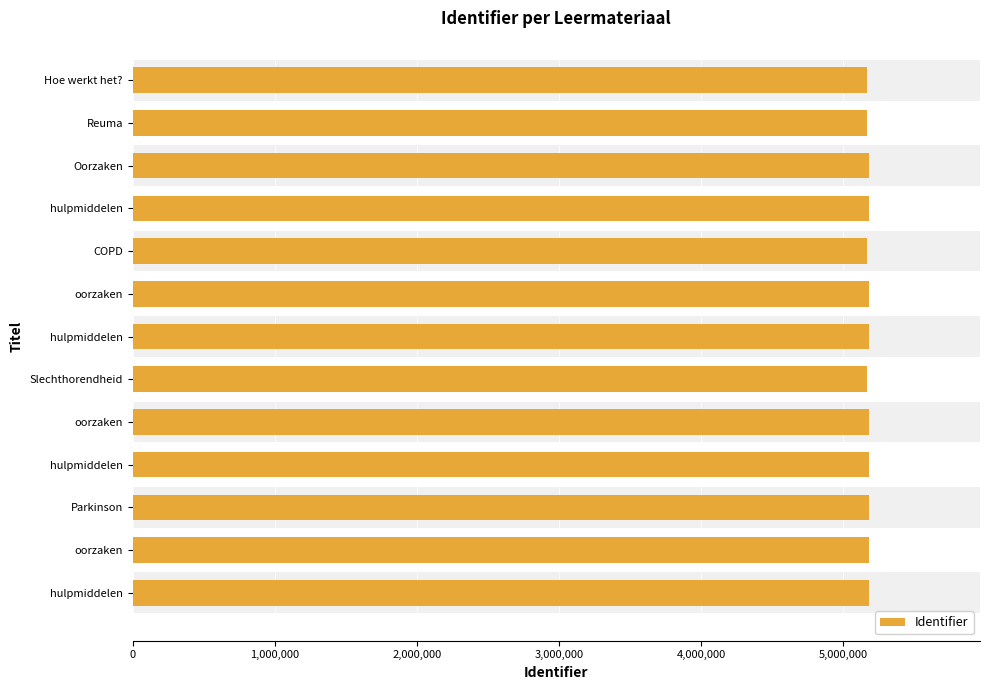

How many distinct data groups are displayed?

1